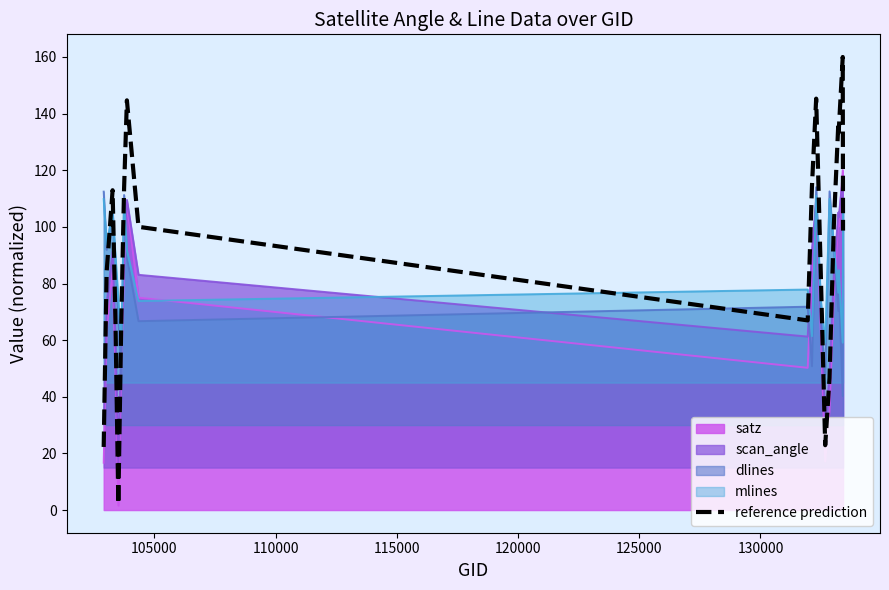

What is the average value?

91.0